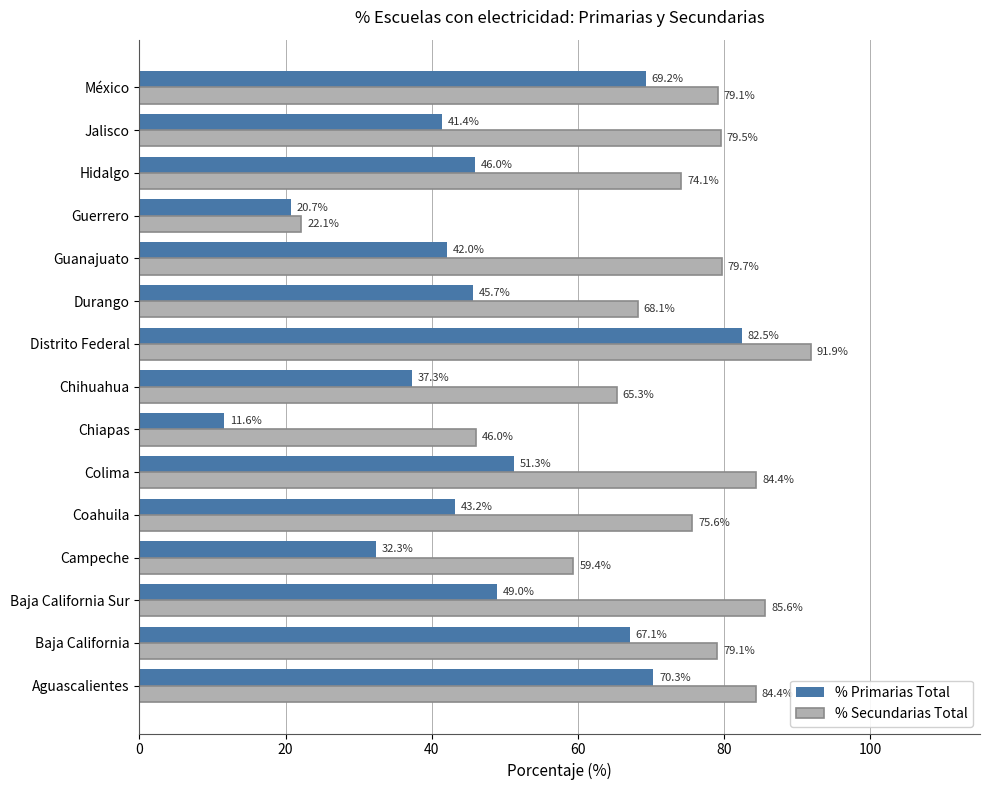

How many data points in % Primarias Total are less than 45?

7